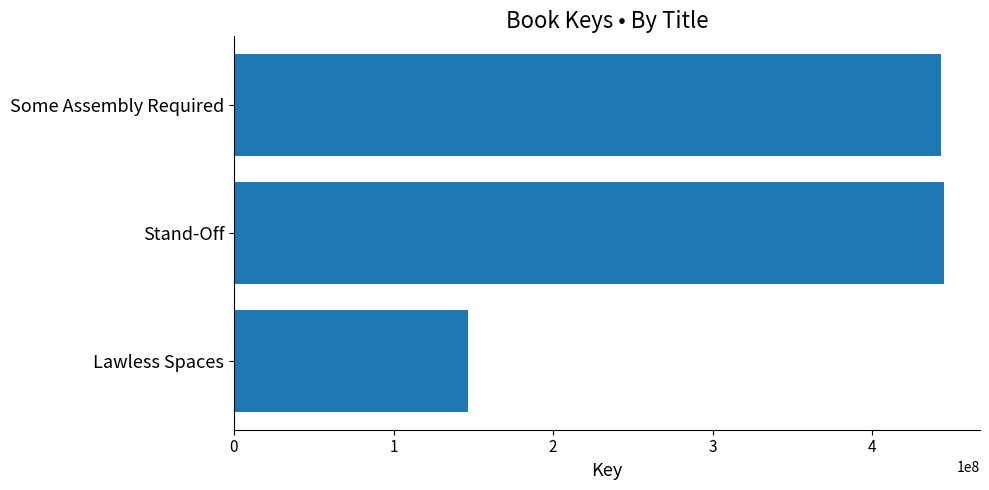

What is the greatest value displayed?

445249735